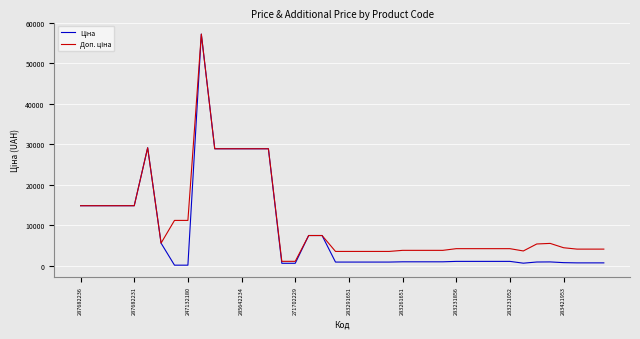

What is the maximum value shown in the chart?

57258.0